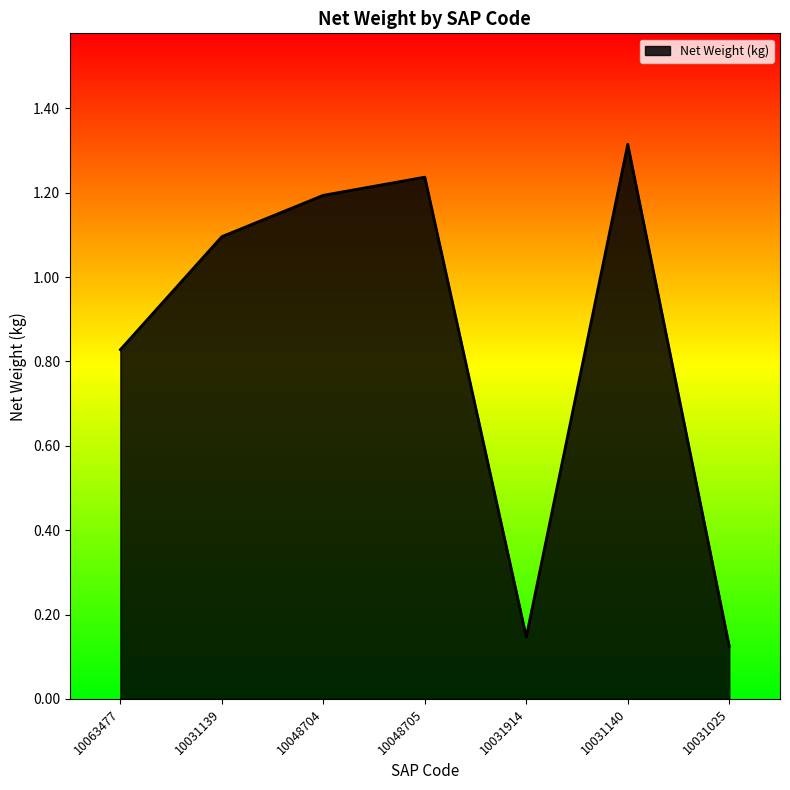

Where is the first local maximum?

10048705